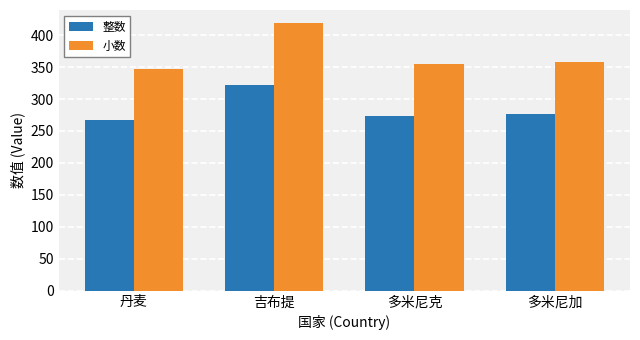

Which series has the widest spread of values?

小数